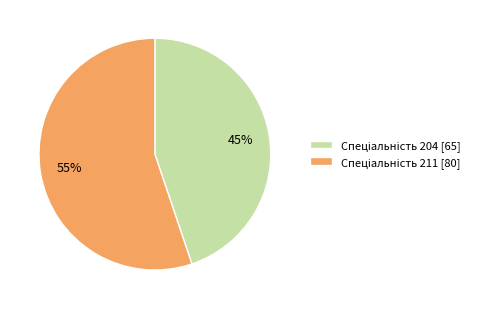

Does any single category account for the majority?

Yes